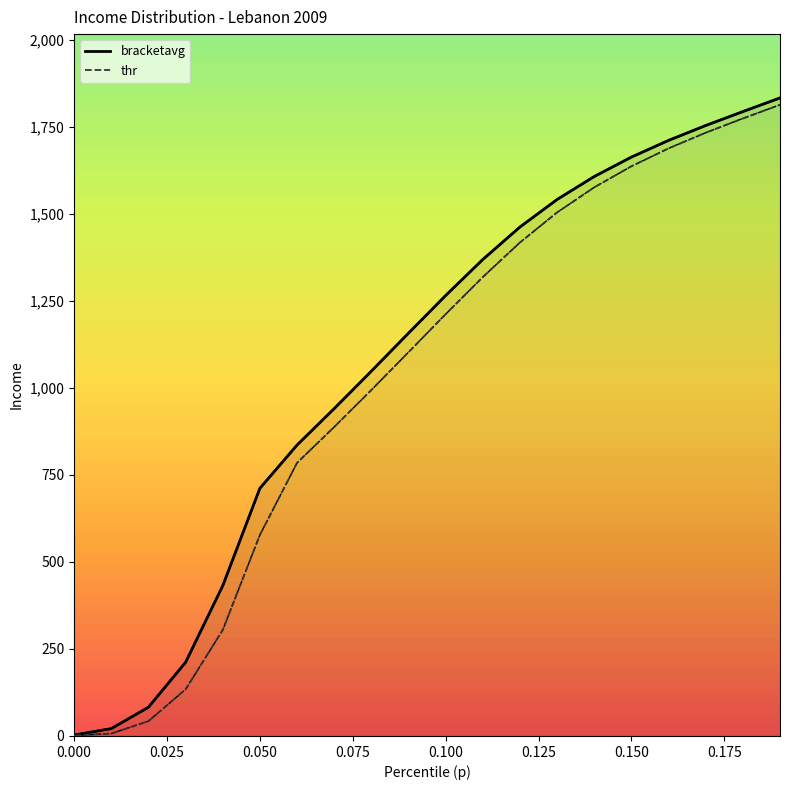

What is the value of the thr point at the 20th from the left?

1813.1